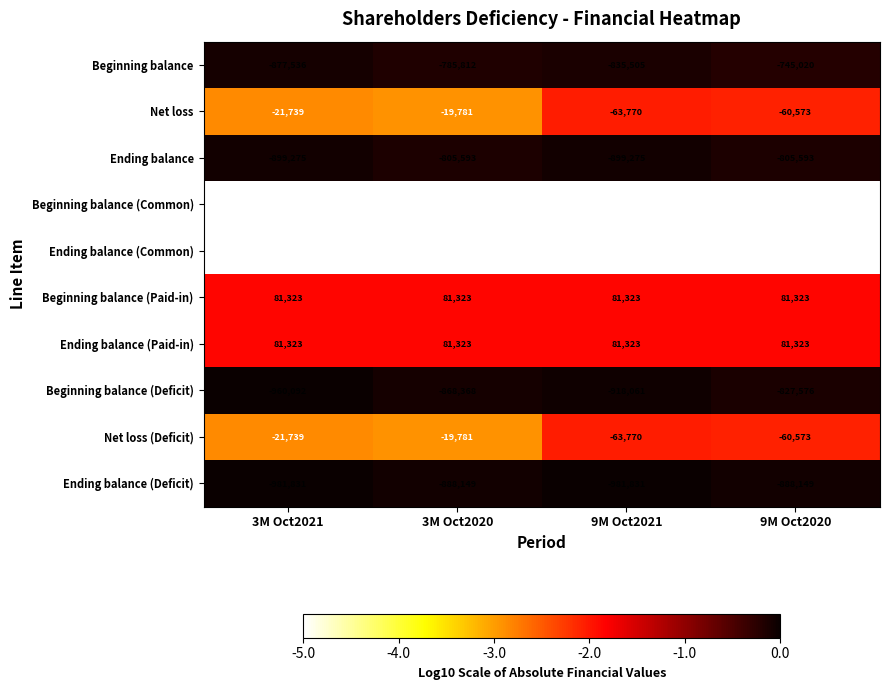

Is it true that Beginning balance equals -745020 at 9M Oct2020?

True